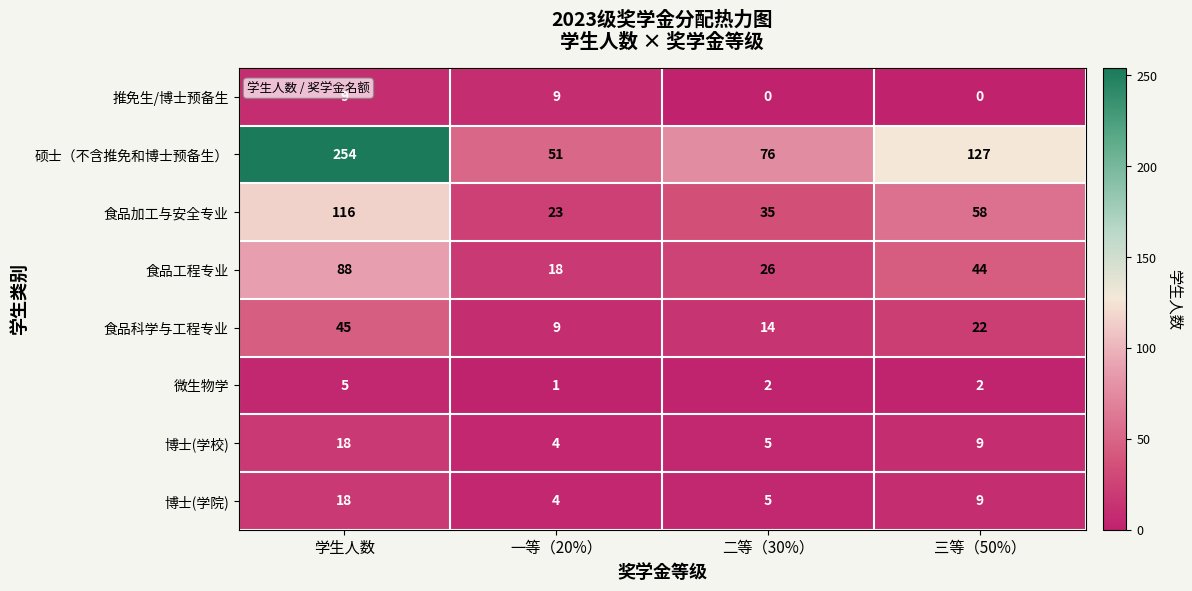

Which series has the widest spread of values?

硕士（不含推免和博士预备生）